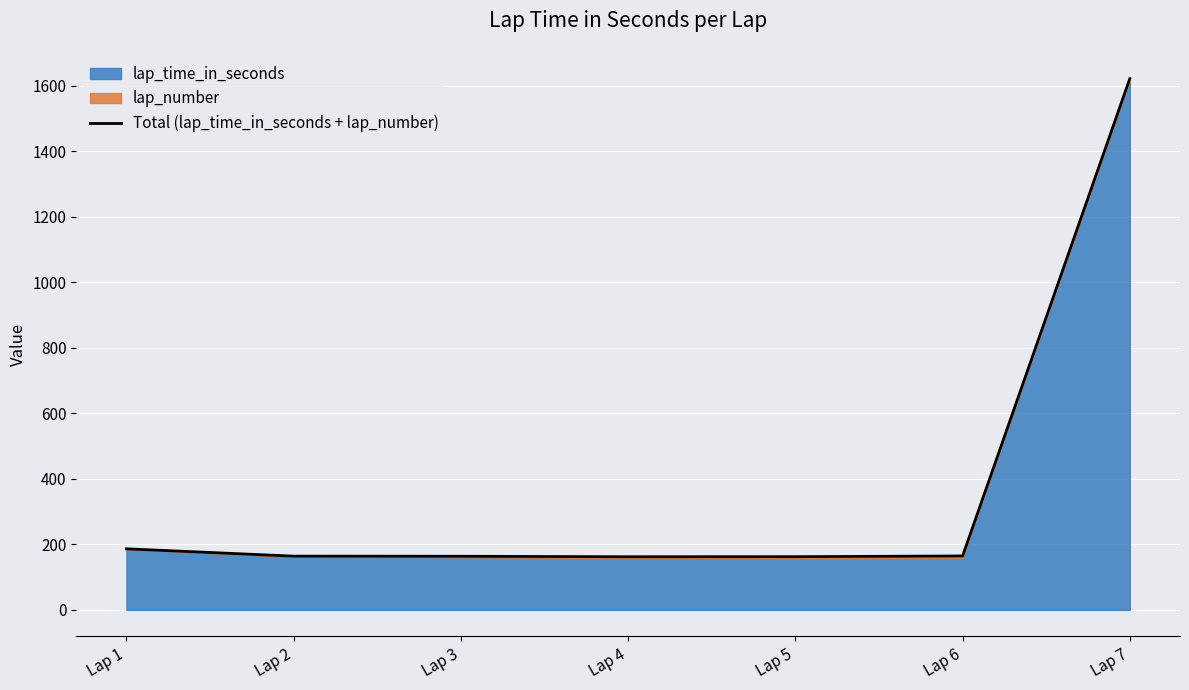

True or false: the data shows 259.6 at Lap 4.

False